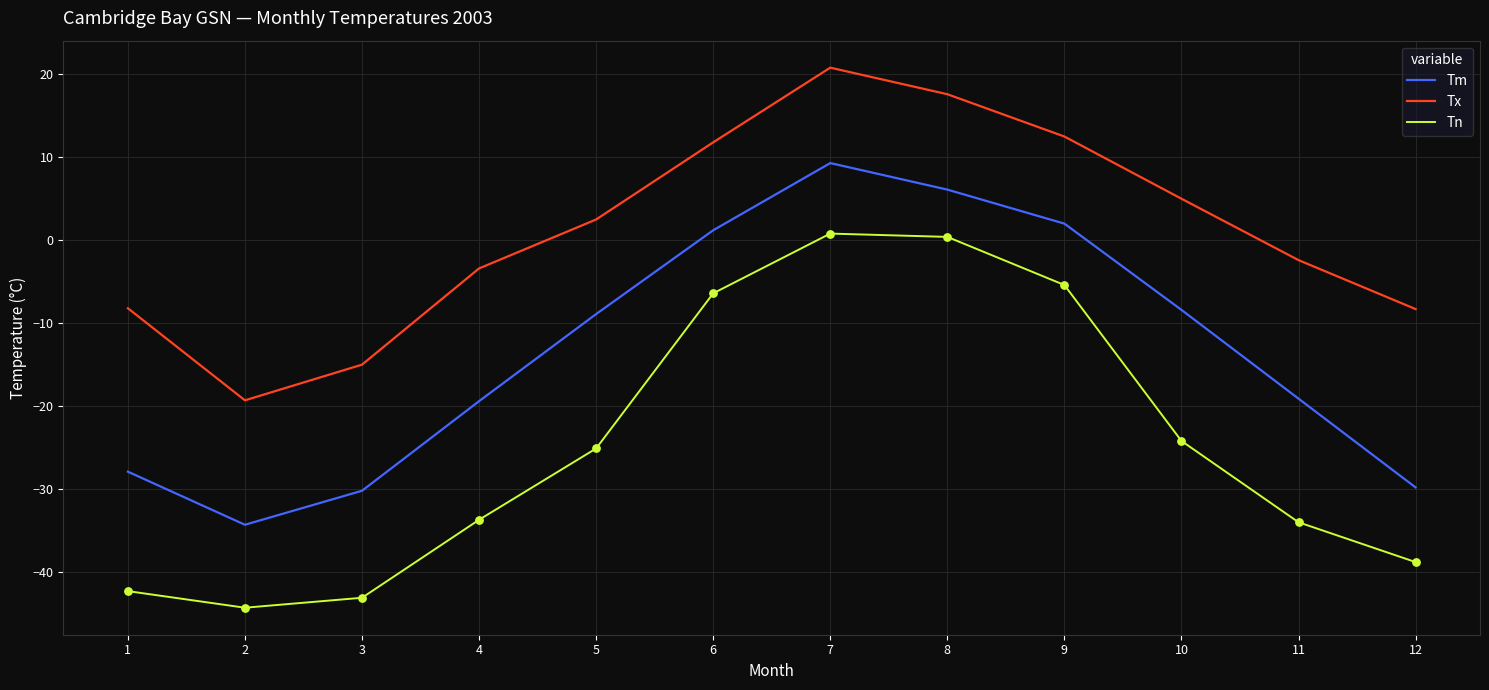

Which series has the largest total across all categories?

Tx